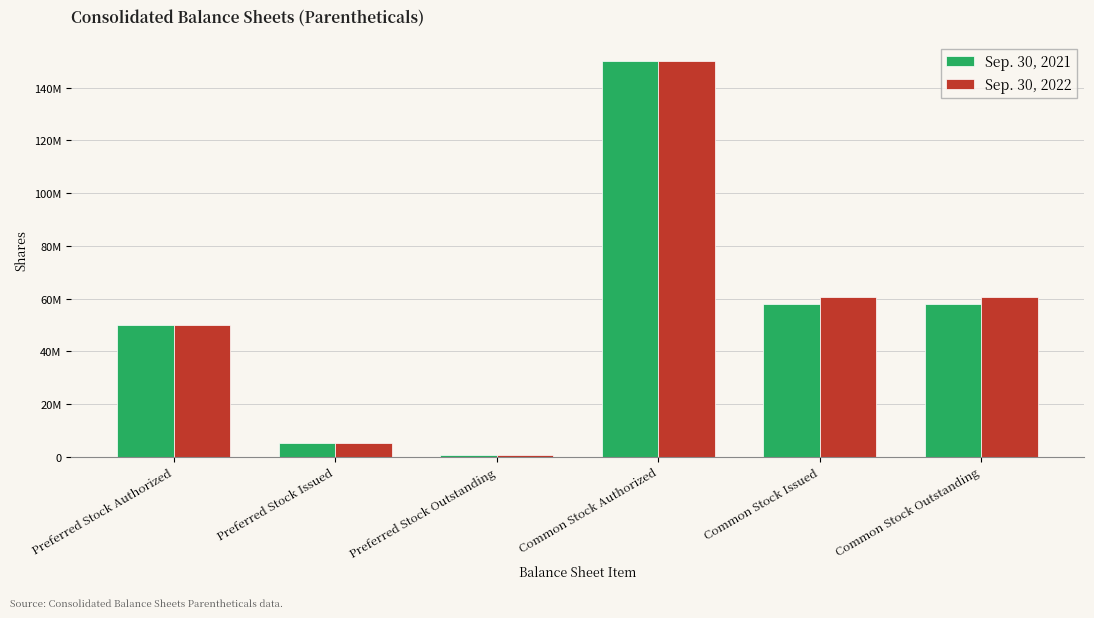

The Sep. 30, 2021 series shows 50000000 at Preferred Stock Authorized. True or false?

True